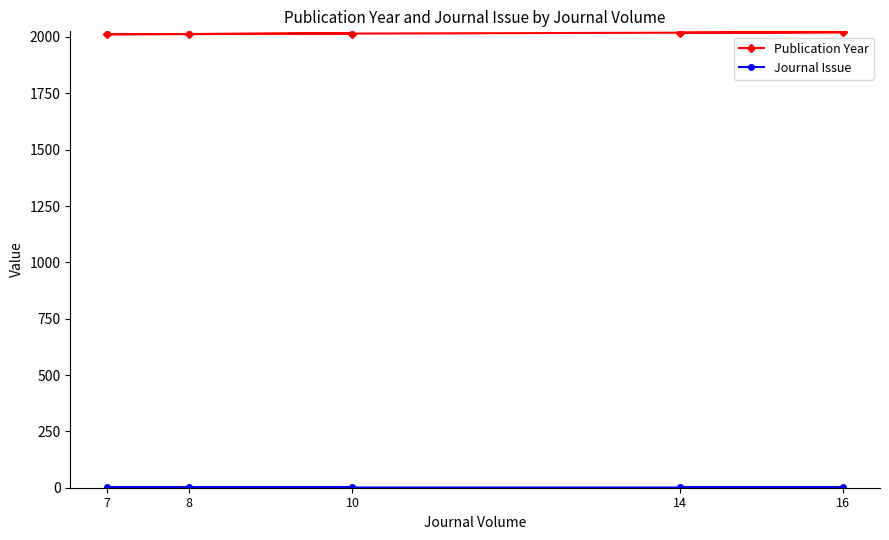

The Publication Year series shows 835 at 10. True or false?

False